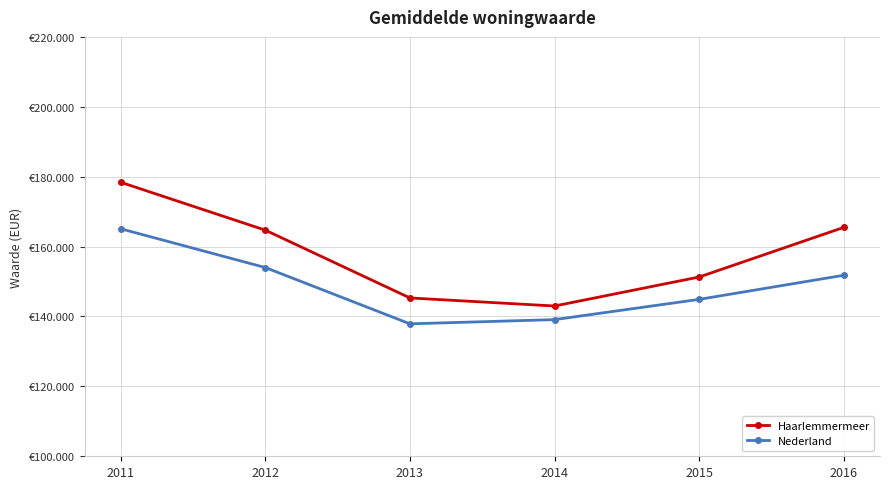

Is this an area chart (filled region under the line)?

No